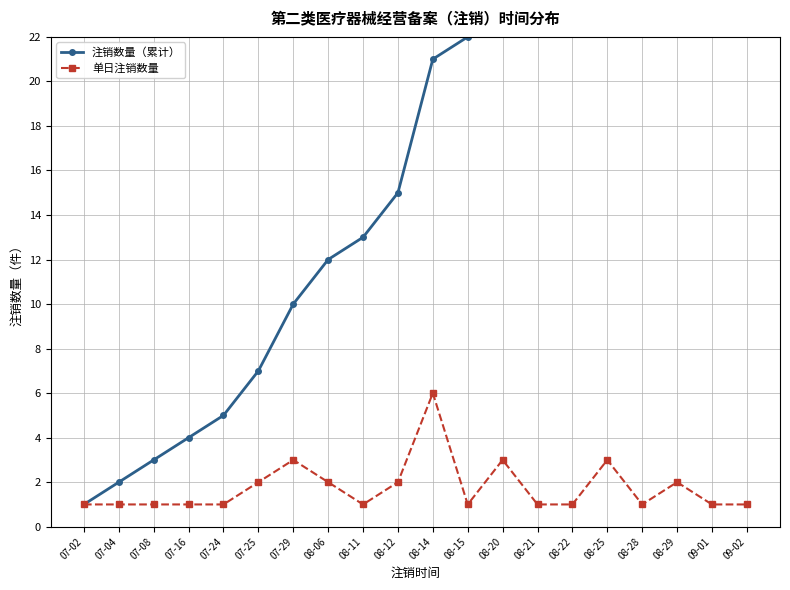

True or false: 单日注销数量 and 注销数量（累计） intersect in this chart.

False